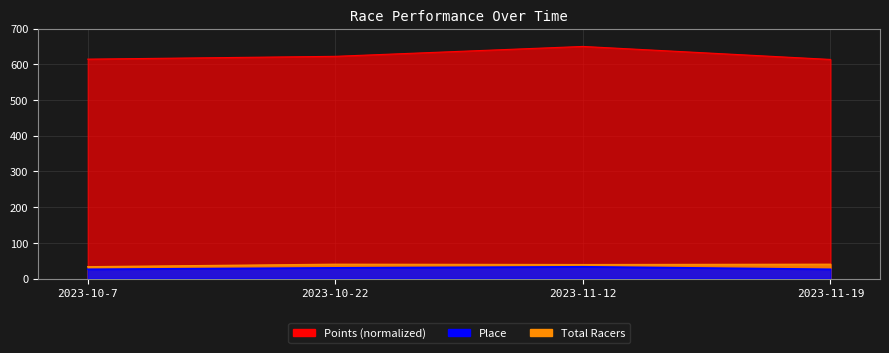

Between 2023-10-7 and 2023-11-12, which is larger?

2023-11-12